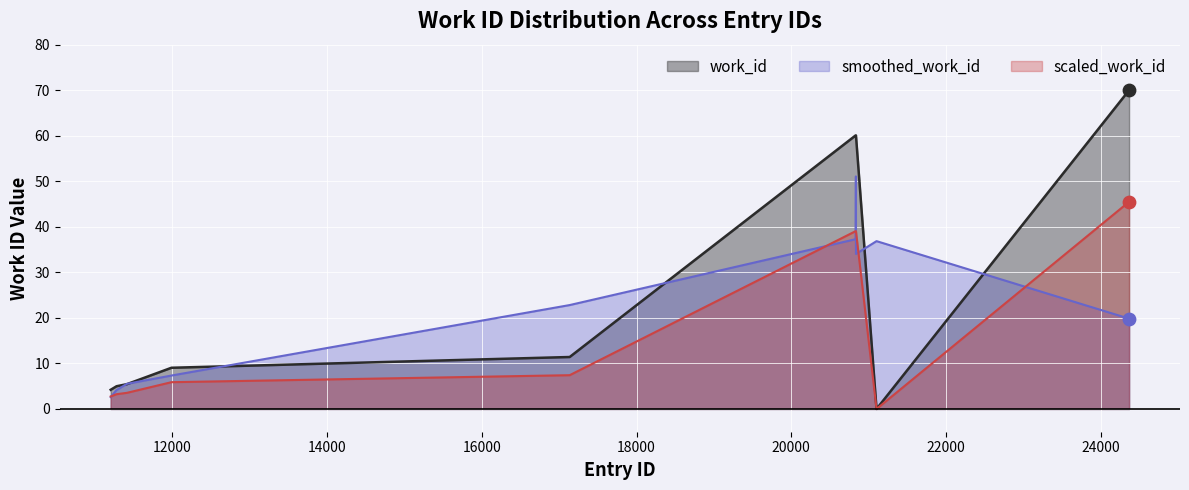

Approximately how many times larger is the value at 11414 compared to 24366?

0.1